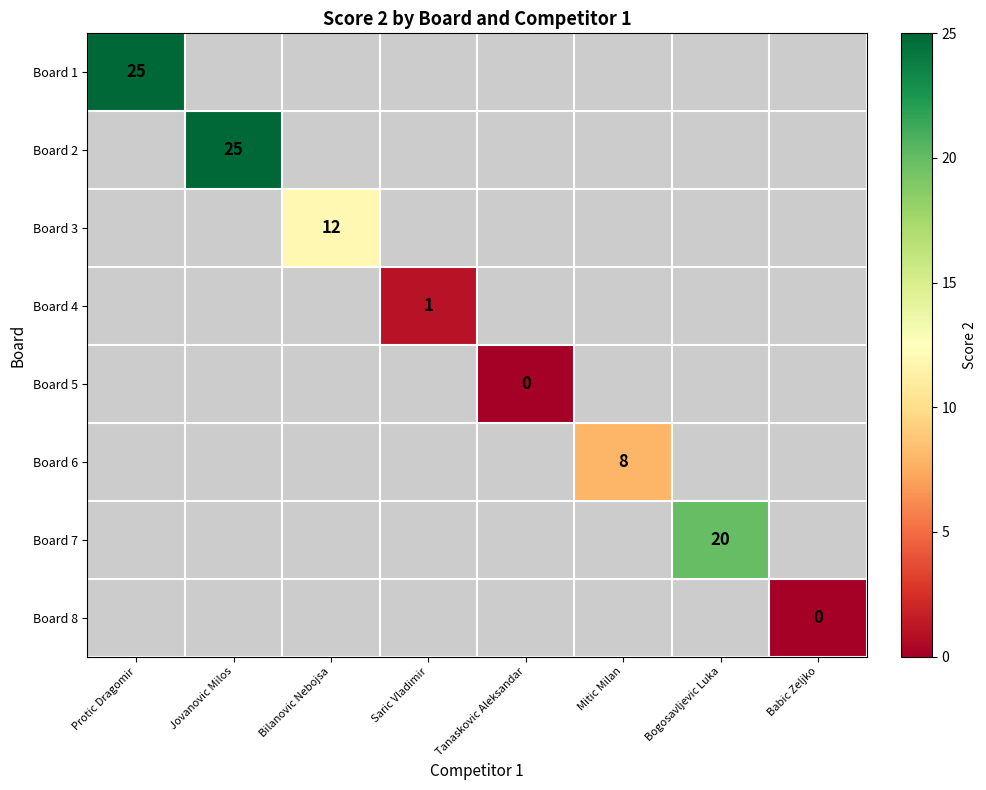

What is the greatest value displayed?

25.0